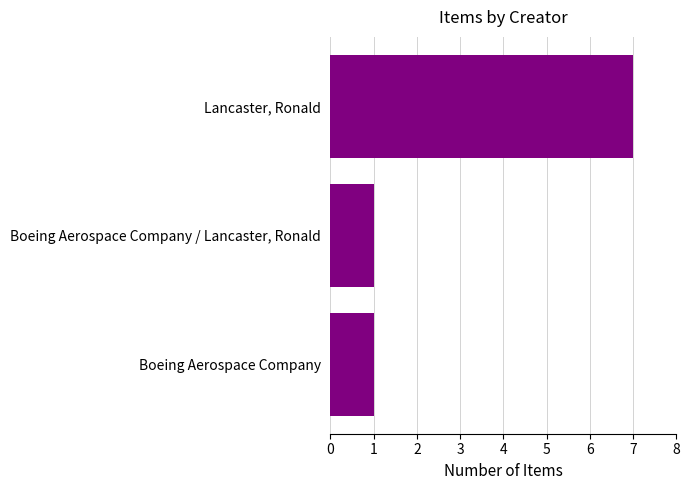

What is the smallest value displayed?

1